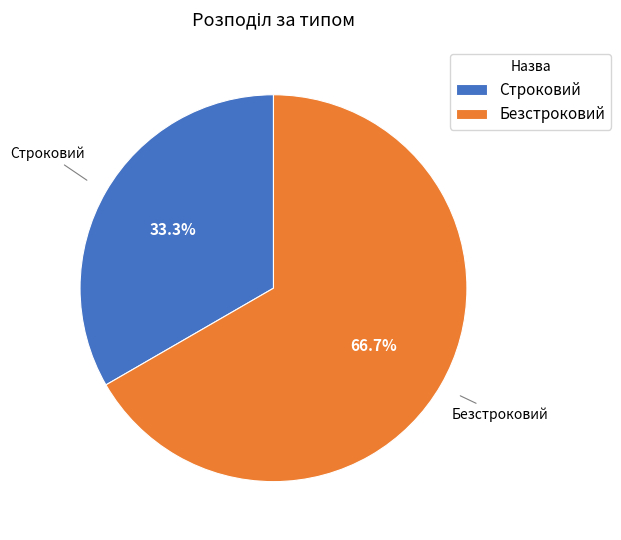

Approximately how many times larger is the value at Безстроковий compared to Строковий?

2.0